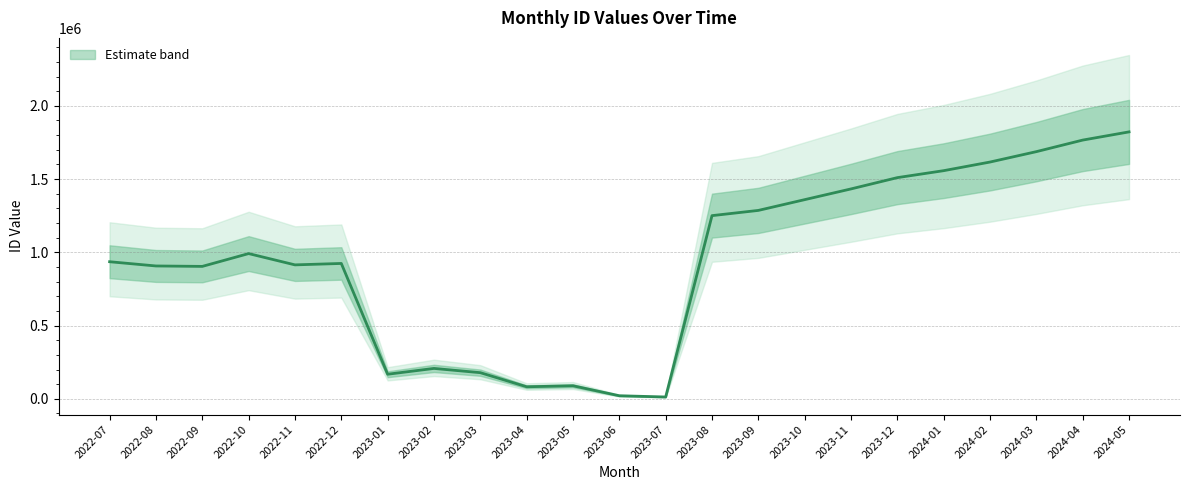

What is the change in value from 2023-09 to 2023-10?

+73432